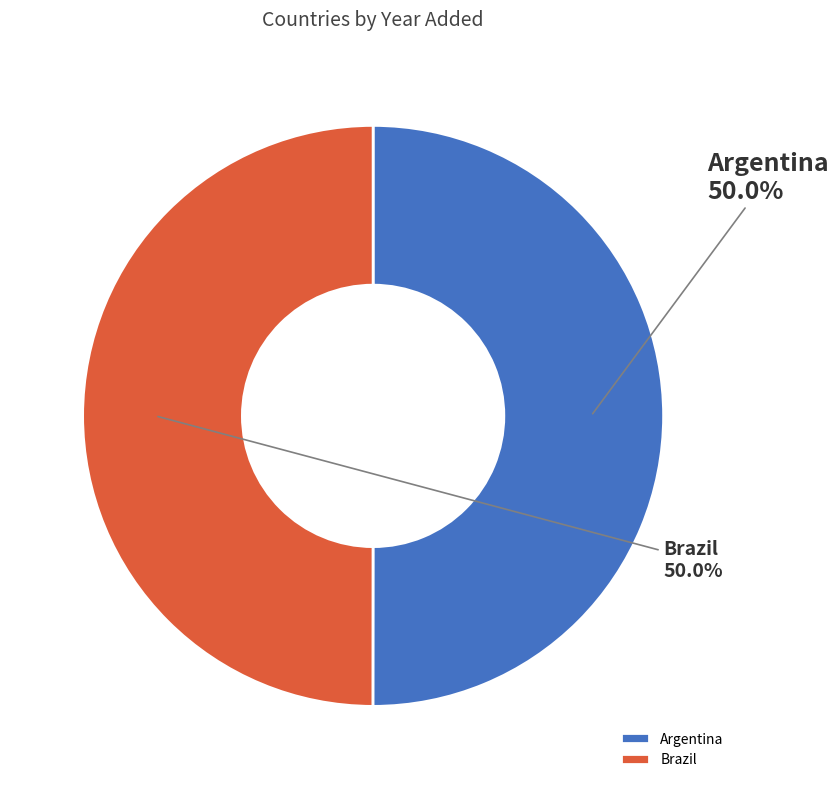

Approximately how many times larger is the value at Brazil compared to Argentina?

1.0